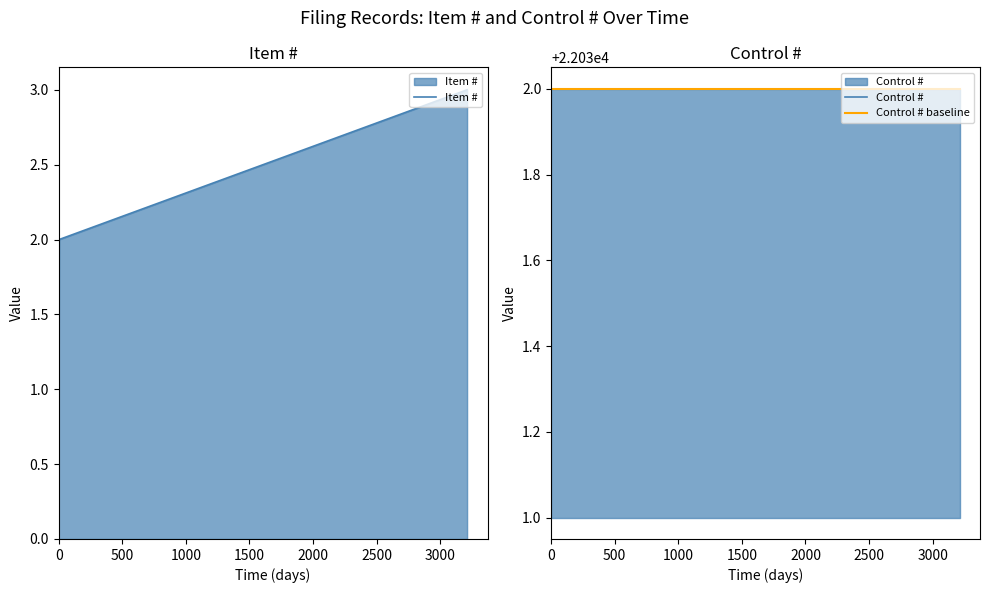

The value of Control # baseline at 0 is 15299. True or false?

False